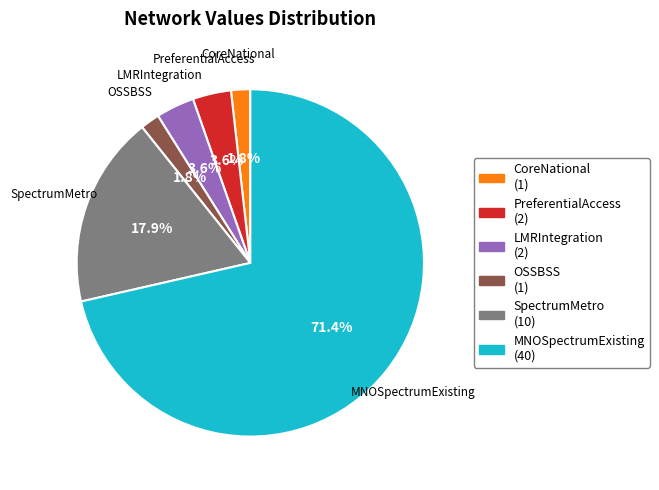

Is there any slice that represents more than half of the pie?

Yes